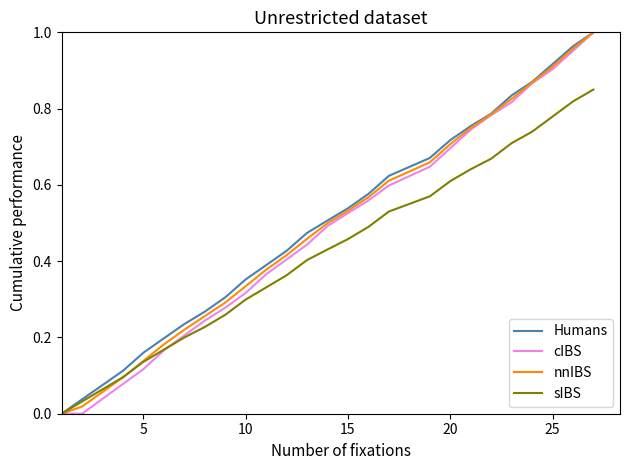

Which series has the largest total across all categories?

Humans